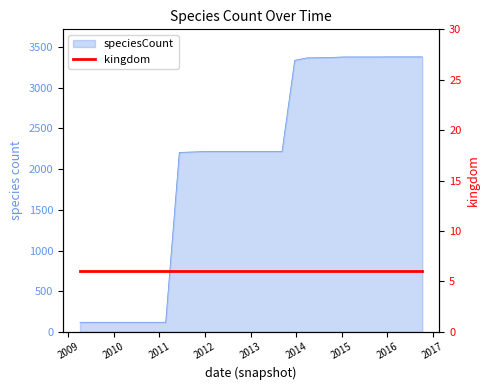

The chart shows a value of 3381 at 2016-10-07. True or false?

True